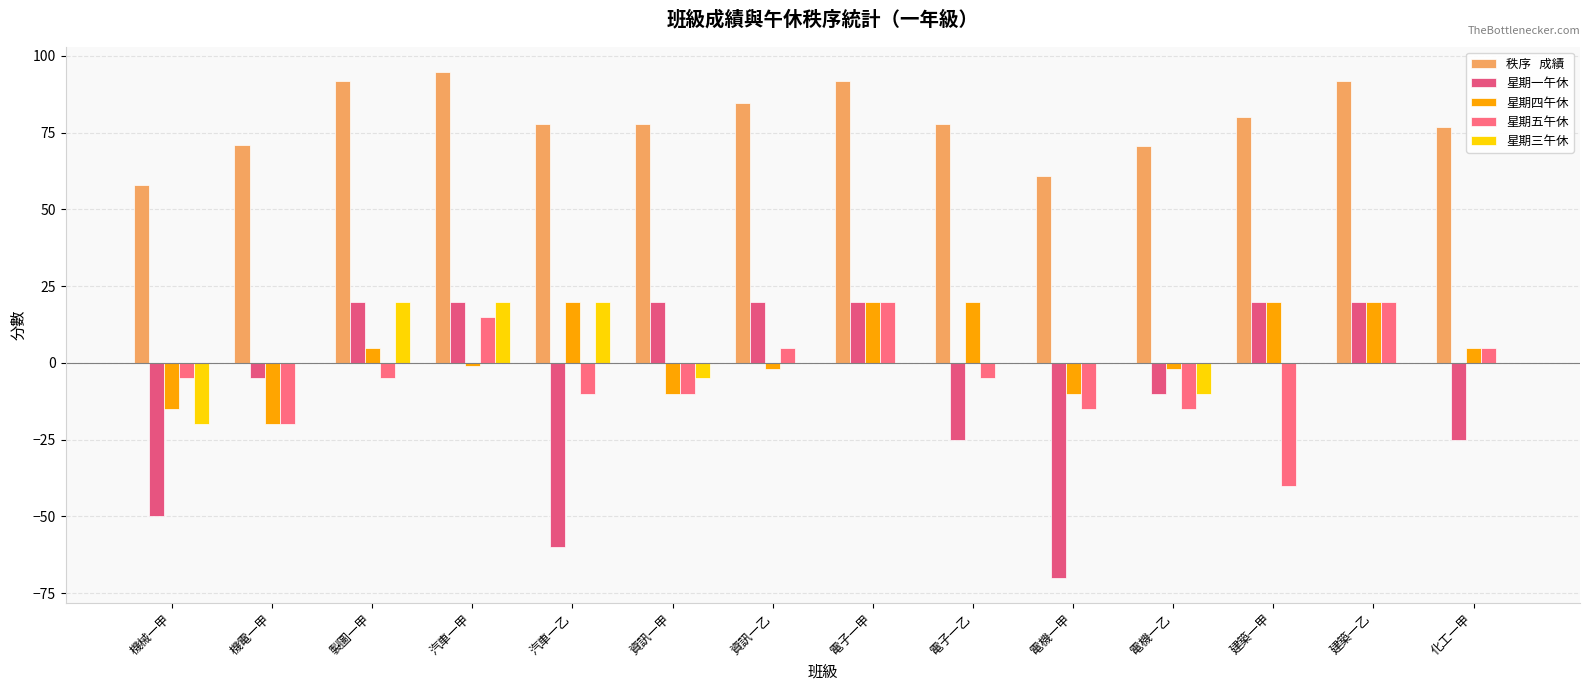

How many data points does each series have?

14